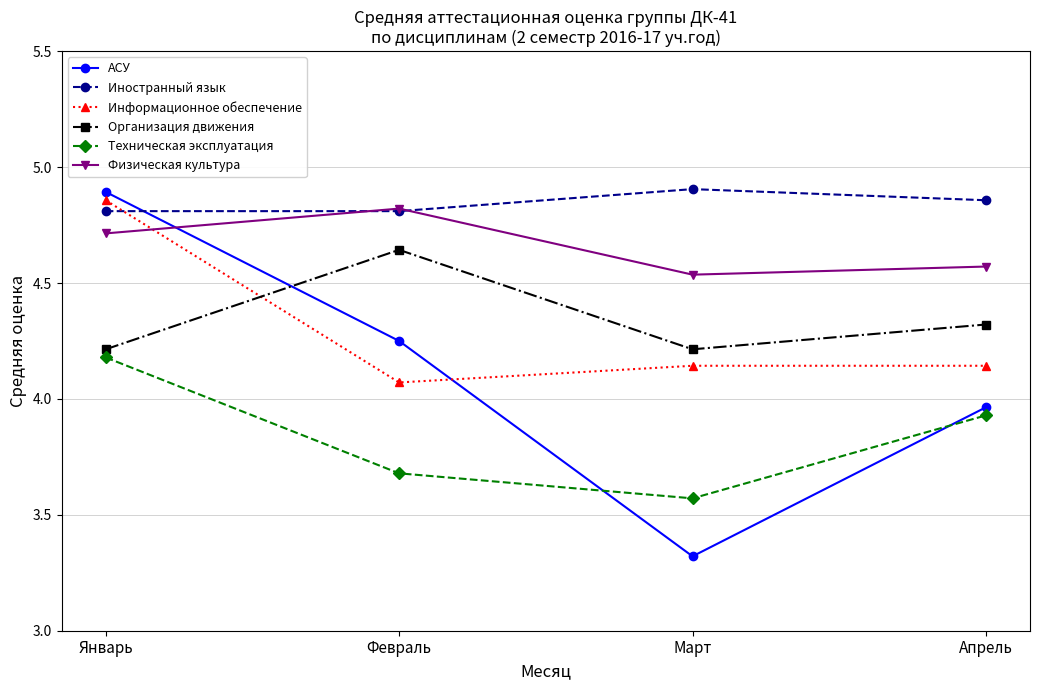

Which category has the lowest value across all series?

Март